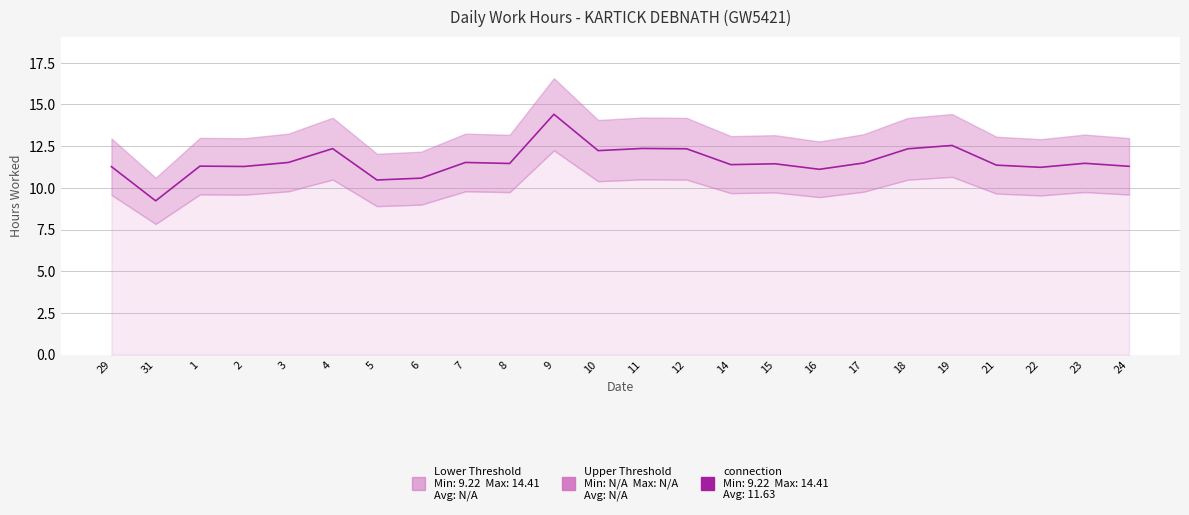

What is the change in value from 16 to 24?

+0.2